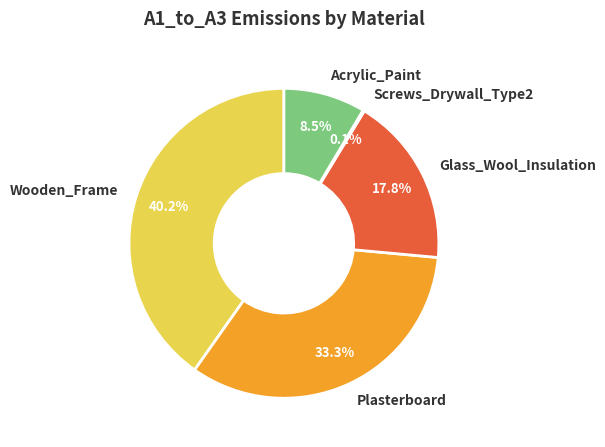

Which slice is the largest?

Wooden_Frame